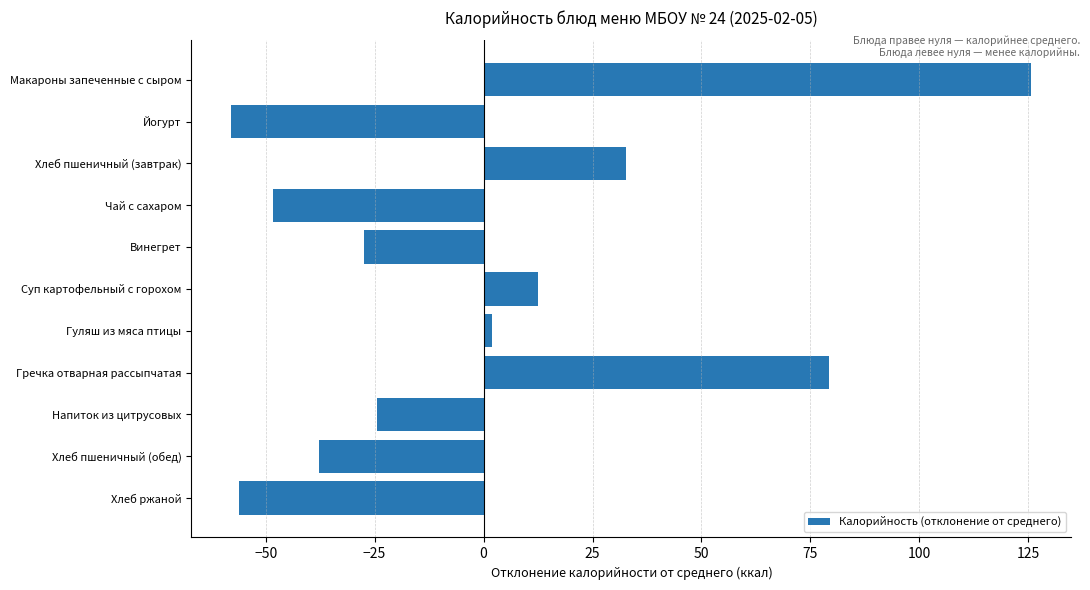

List the labels in order of value, smallest first.

Йогурт, Хлеб ржаной, Чай с сахаром, Хлеб пшеничный (обед), Винегрет, Напиток из цитрусовых, Гуляш из мяса птицы, Суп картофельный с горохом, Хлеб пшеничный (завтрак), Гречка отварная рассыпчатая, Макароны запеченные с сыром